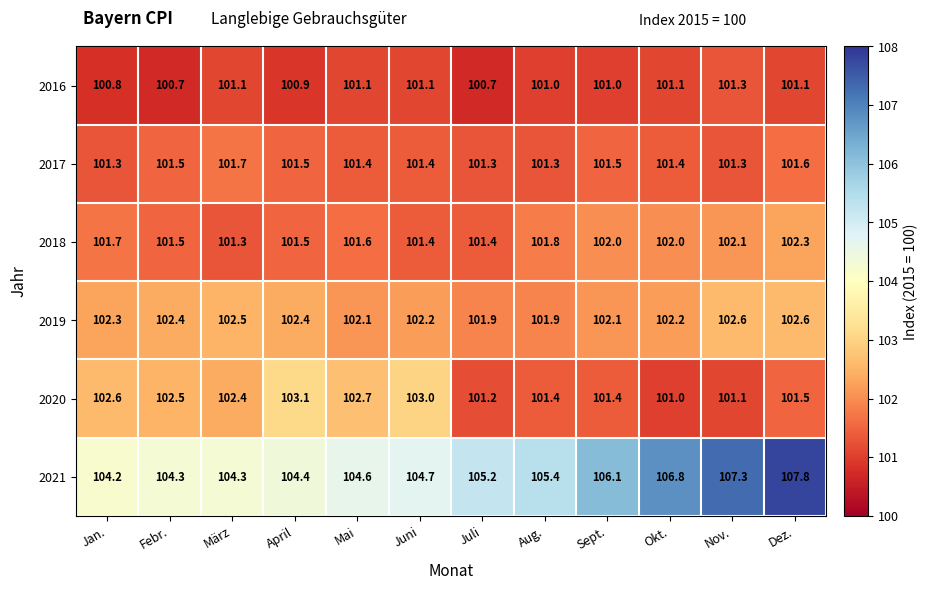

List the series in order of their peak value, highest first.

2021, 2020, 2019, 2018, 2017, 2016